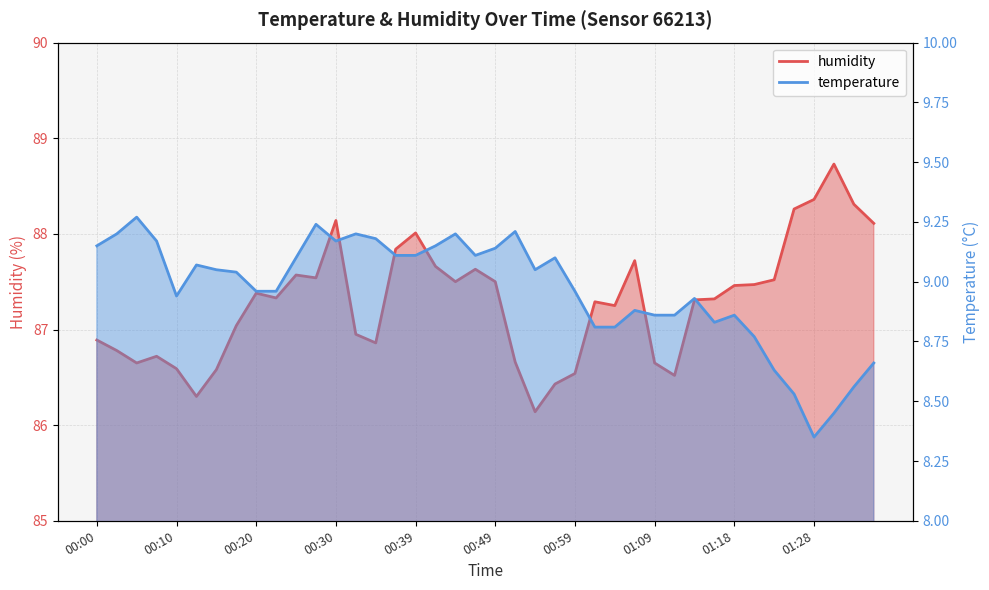

The temperature series shows 4.2 at 01:21. True or false?

False